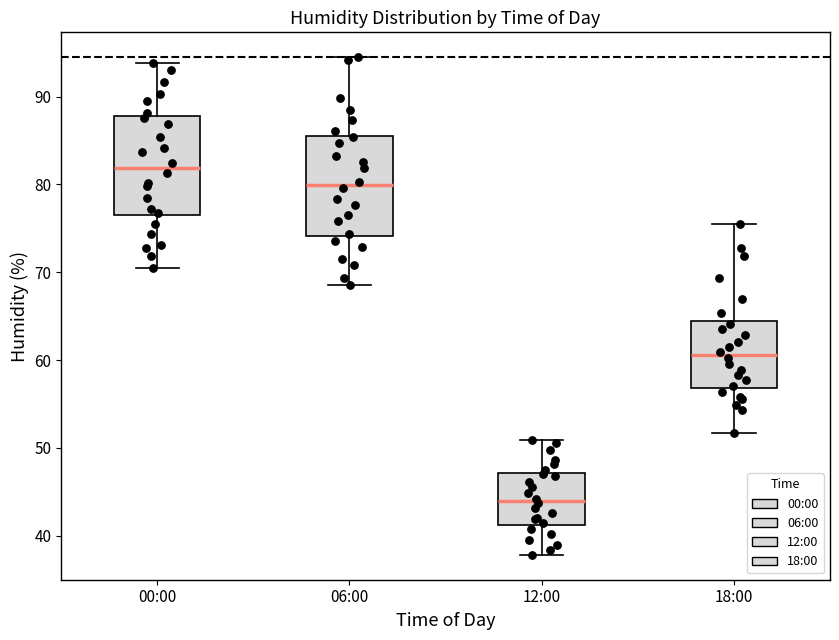

Where does the median line of the box for 00:00 sit on the y-axis? The values are not printed on the chart, so give them approximately, as read against the axis.

82